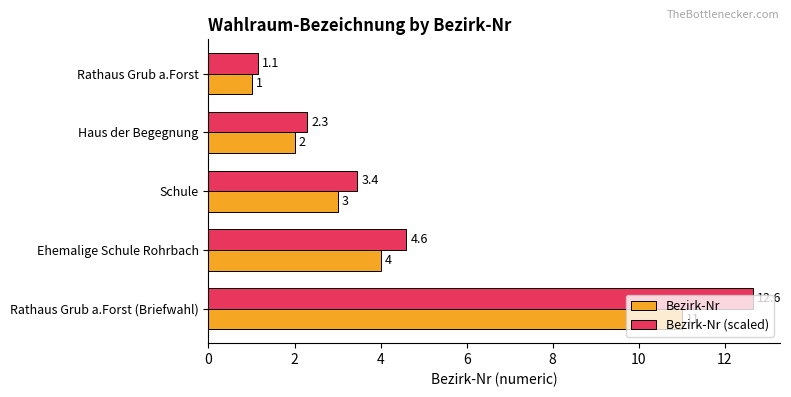

Which series has the largest total across all categories?

Bezirk-Nr (scaled)